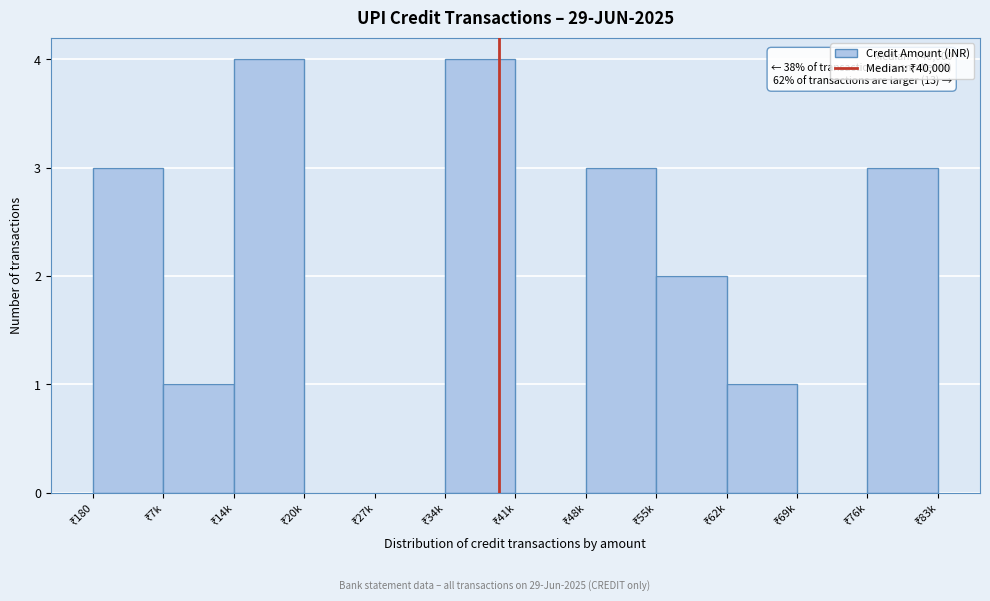

What is the greatest value displayed?

4